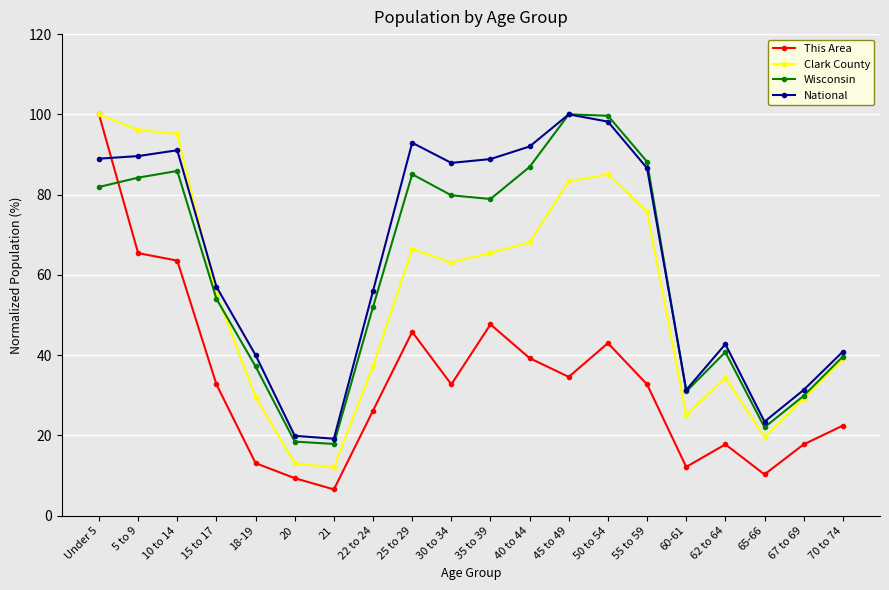

What is the value of the National point at the 4th from the left?

57.0